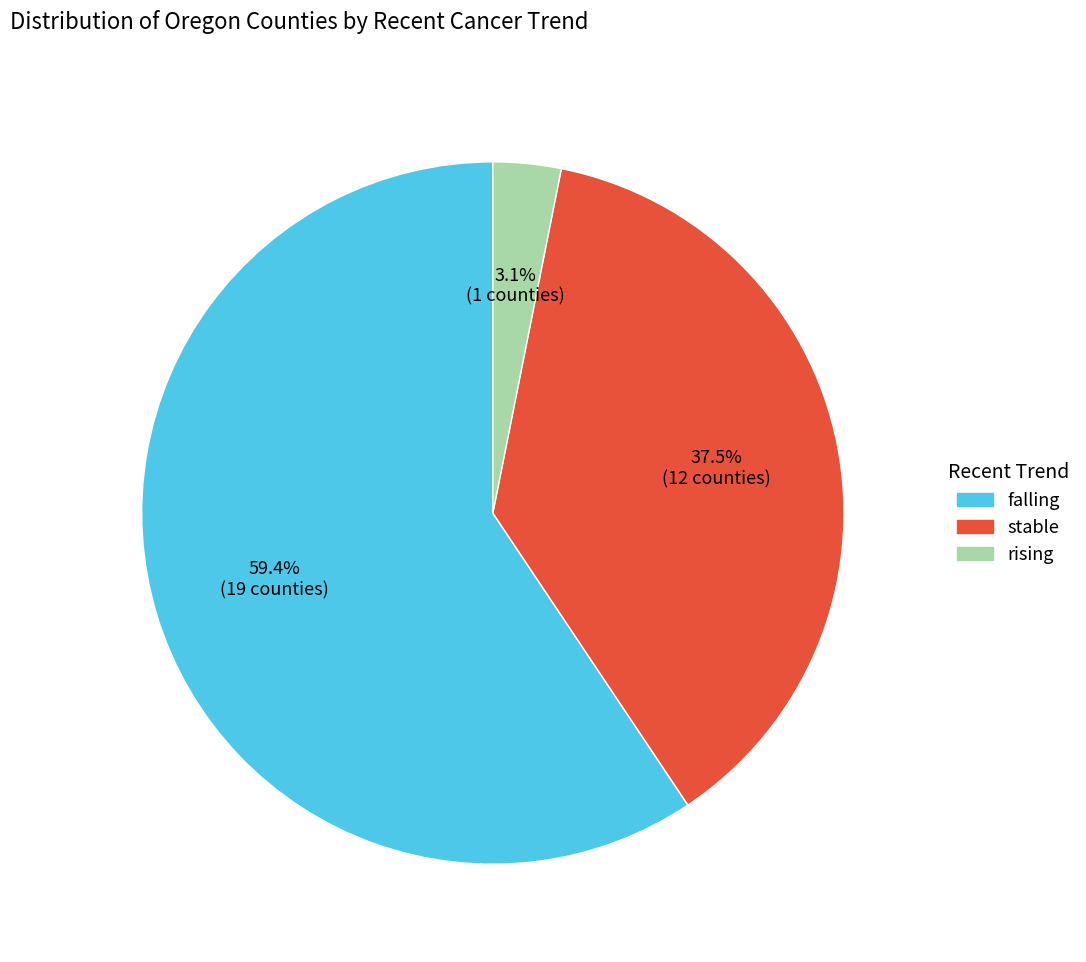

Approximately how many times larger is the value at stable compared to falling?

0.6